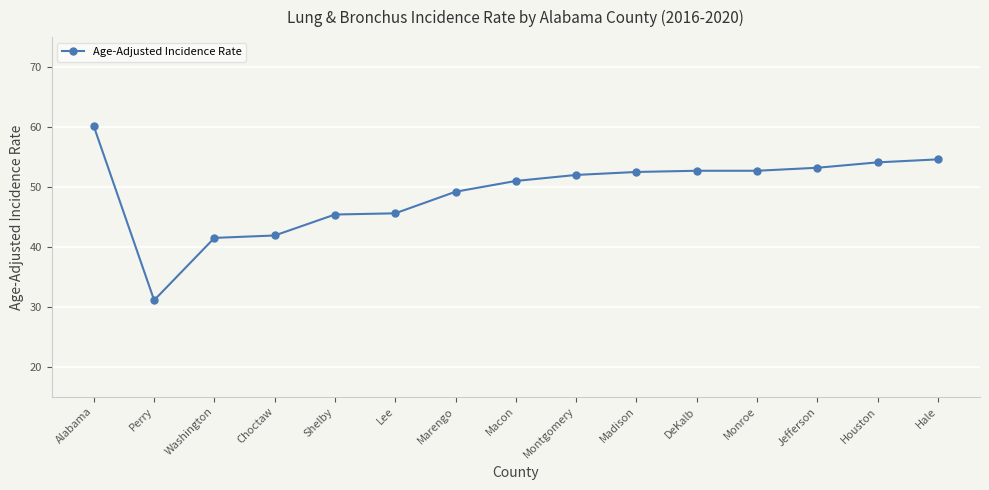

What is the difference between the maximum and minimum values?

29.0